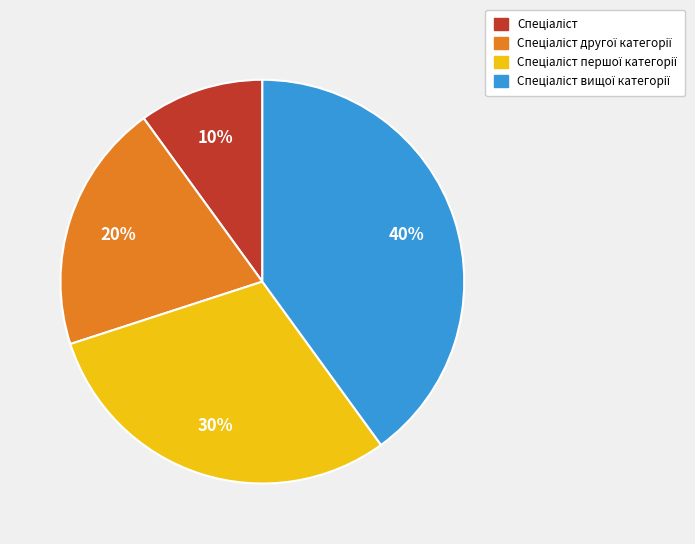

To the nearest percent, what is the difference between the largest and smallest slice percentages?

30%